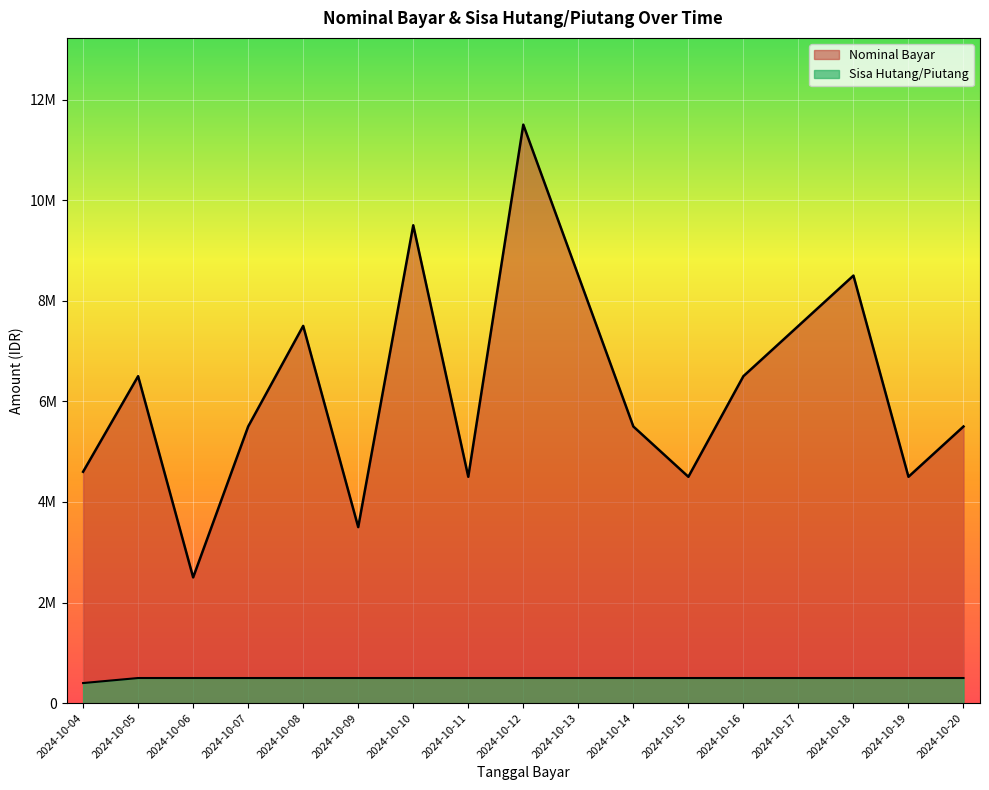

What is the difference between the highest and lowest values at 2024-10-12?

11000000